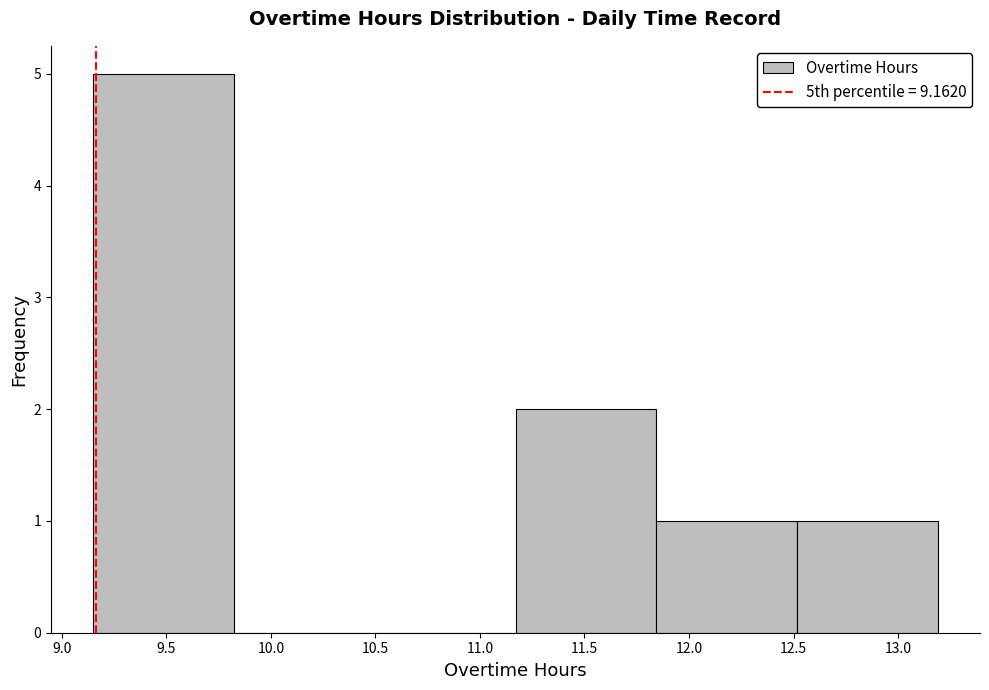

Reading left to right, transcribe this chart: for each bar, give the range it covers on the x-axis and its height. Neither the bar edges nor the heights are printed on the chart, so give them approximately, as read against the axes.

9.15 to 9.80: 5
9.80 to 10.50: 0
10.50 to 11.15: 0
11.15 to 11.85: 2
11.85 to 12.50: 1
12.50 to 13.20: 1